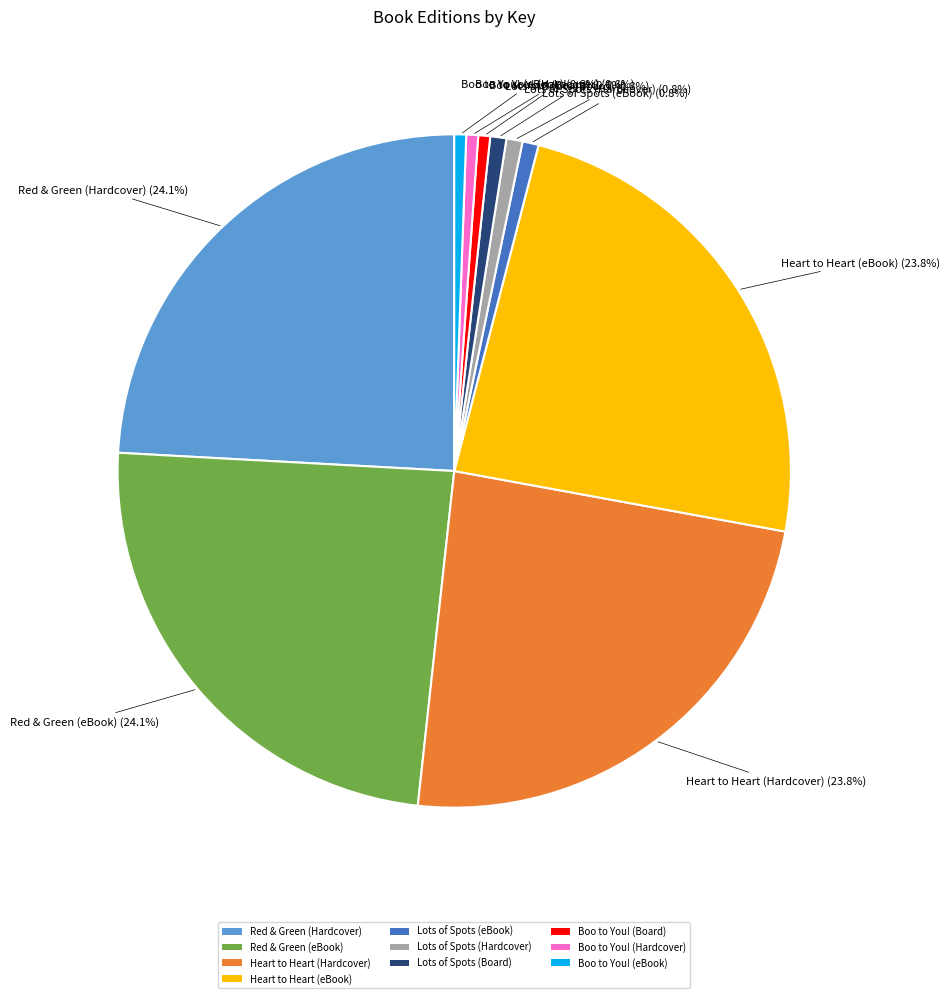

What percentage is the Boo to You! (Board) slice, to the nearest percent?

1%